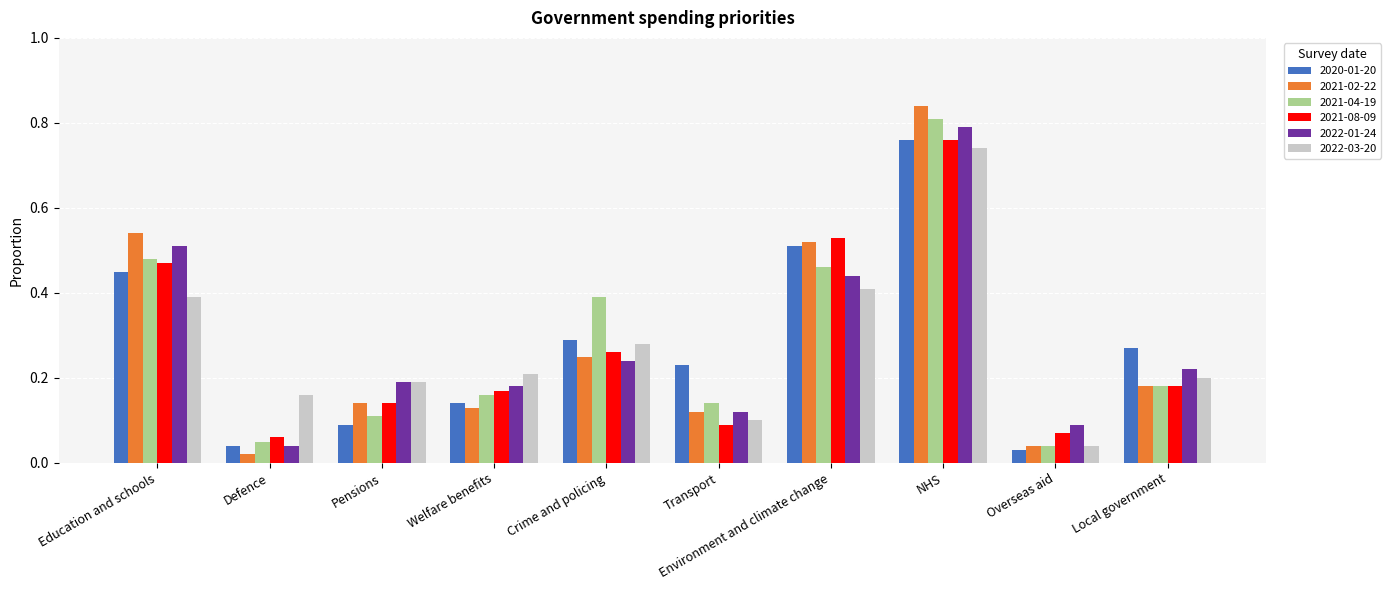

What is the label of the 3rd bar from the right?

NHS